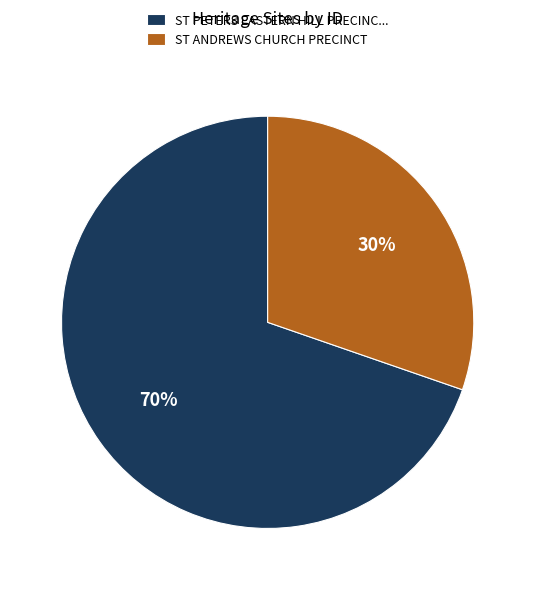

To the nearest percent, what portion does ST ANDREWS CHURCH PRECINCT represent?

30%